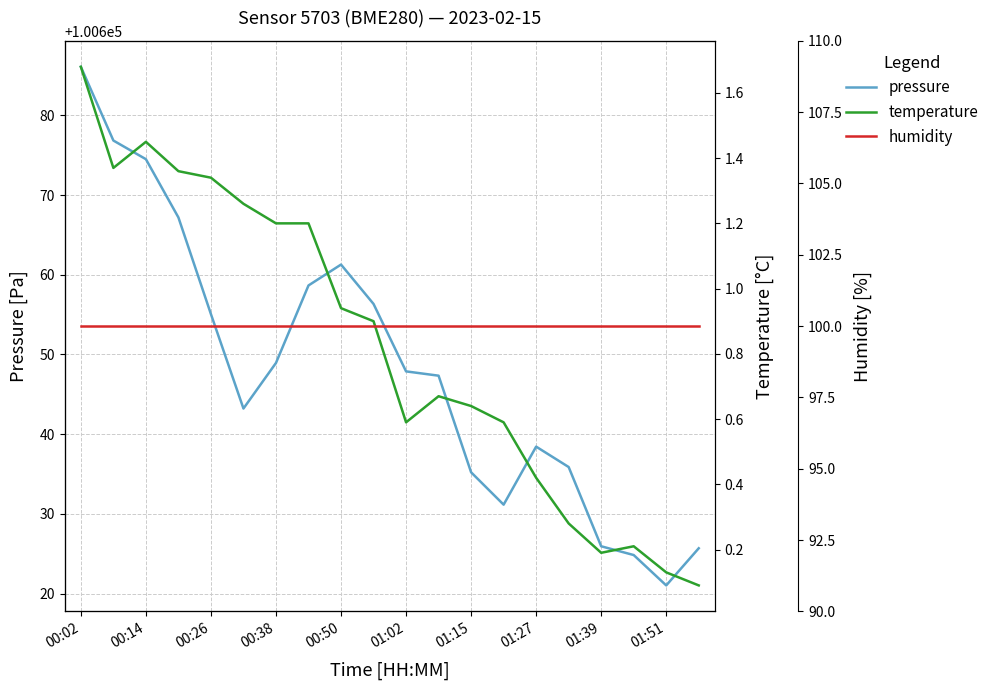

True or false: pressure has a value of 174615.7 at 00:26.

False